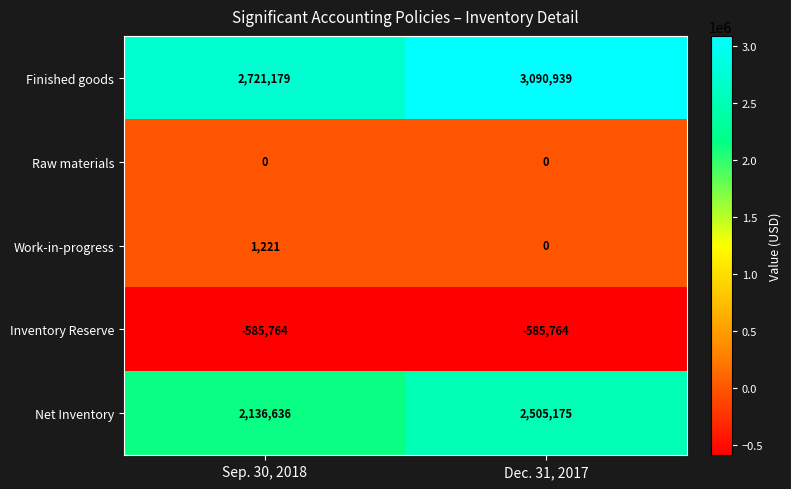

Is it true that Work-in-progress equals 0 at Dec. 31, 2017?

True